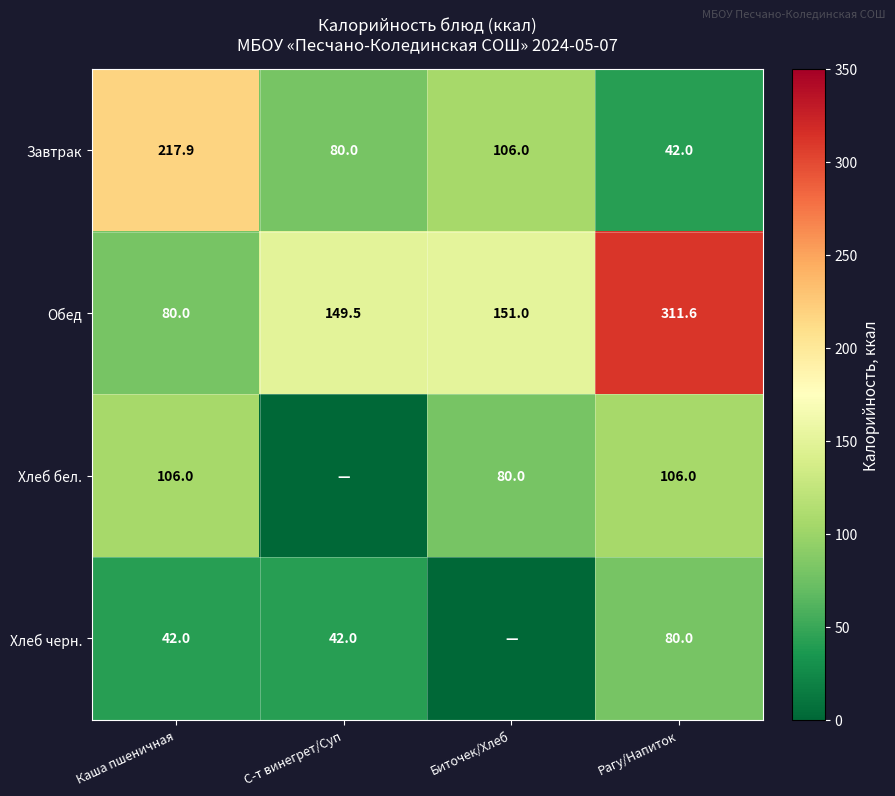

What is the difference between the highest and lowest values at Каша пшеничная?

175.9